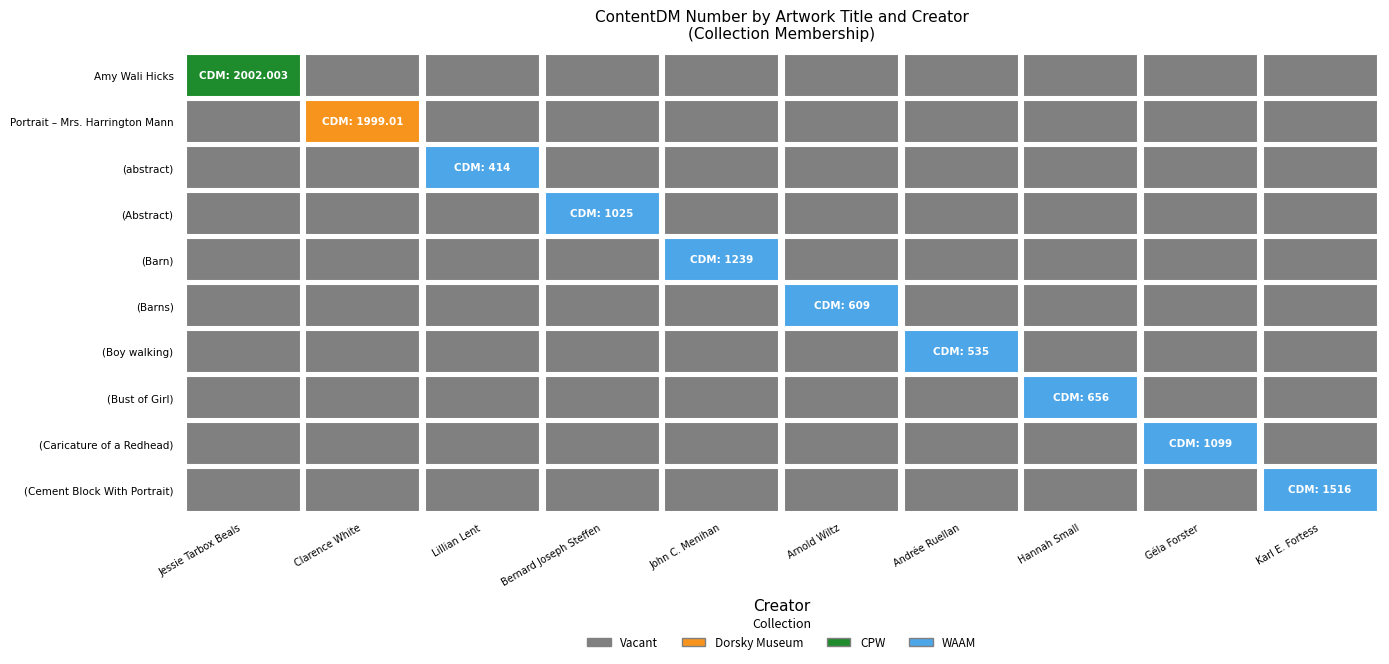

The (Bust of Girl) series shows -197.2 at 4. True or false?

False